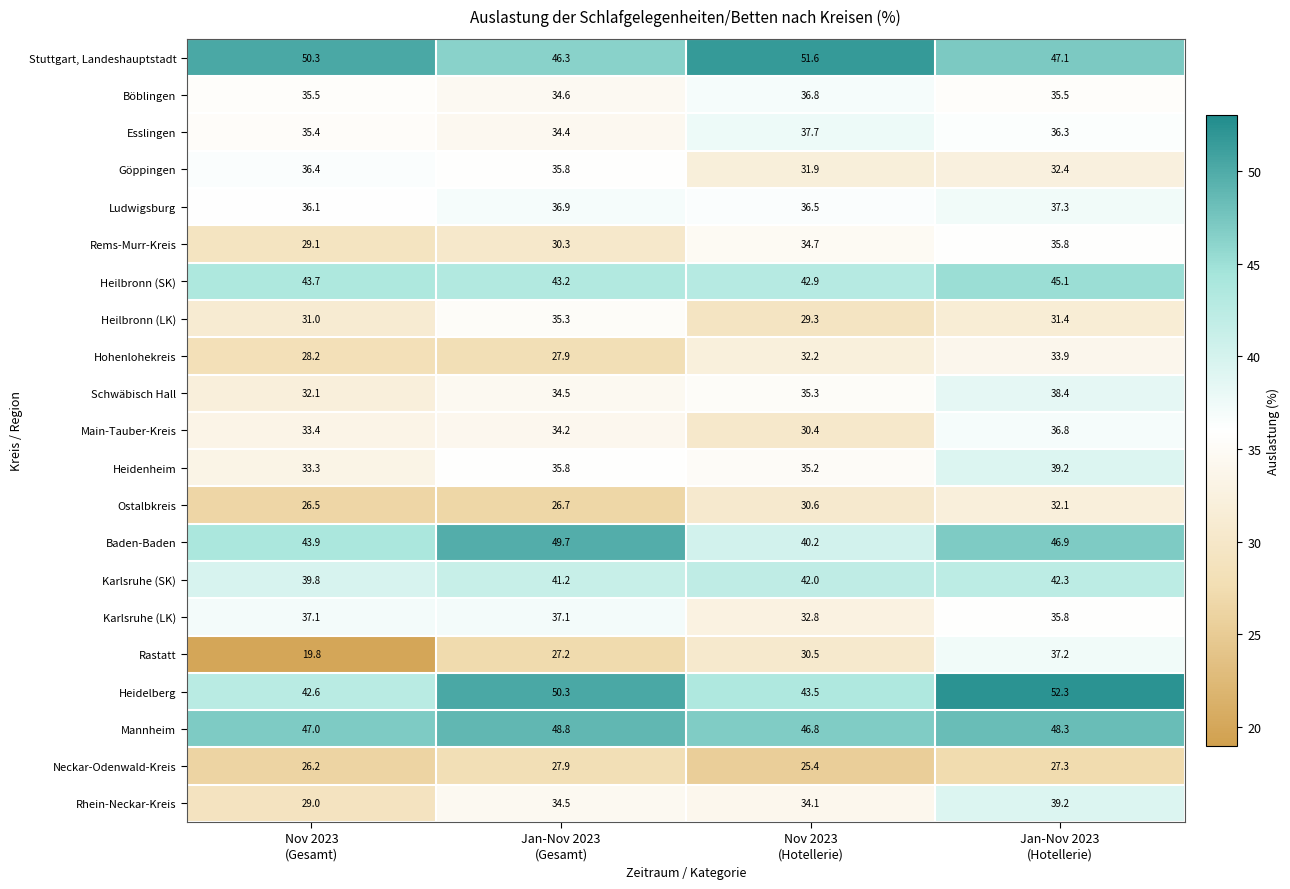

What is the highest value of the Heilbronn (LK) series?

35.3